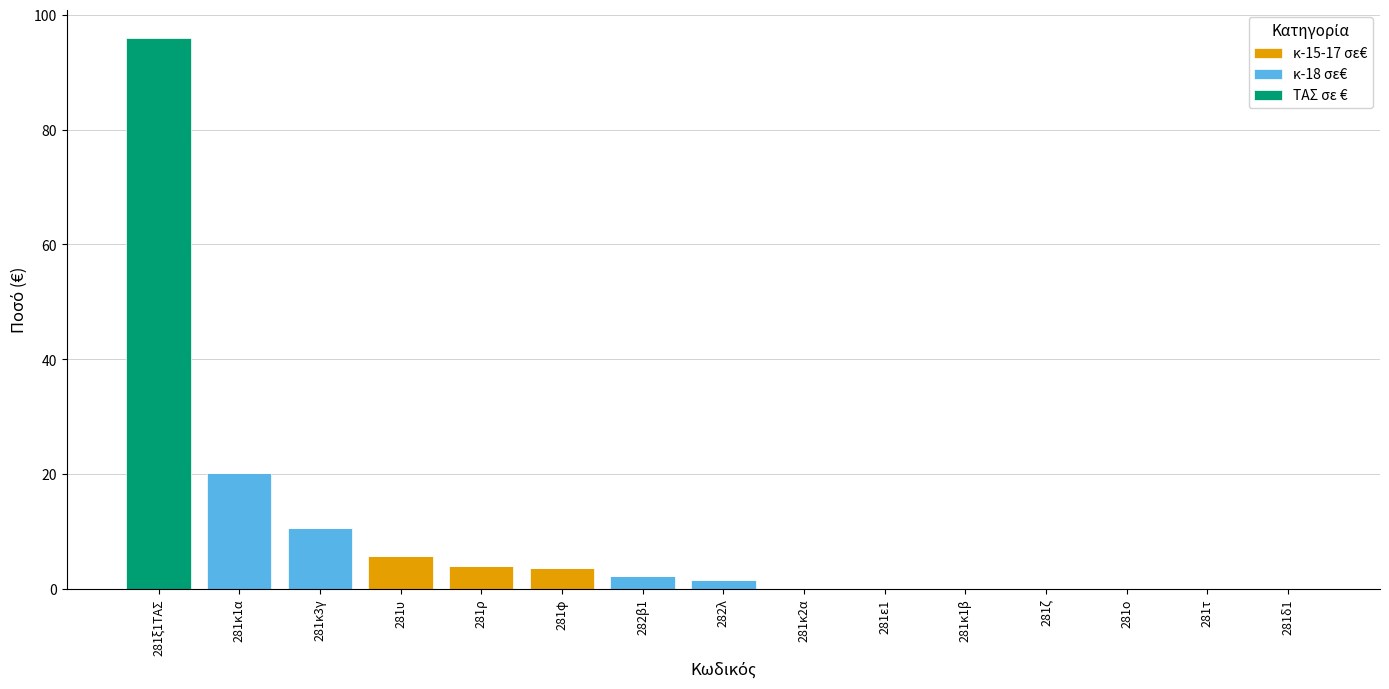

At which category is the sum across all series the highest?

281ξ1ΤΑΣ